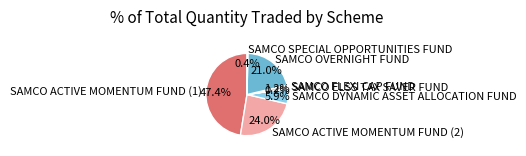

Does SAMCO OVERNIGHT FUND represent more than half of the total?

No